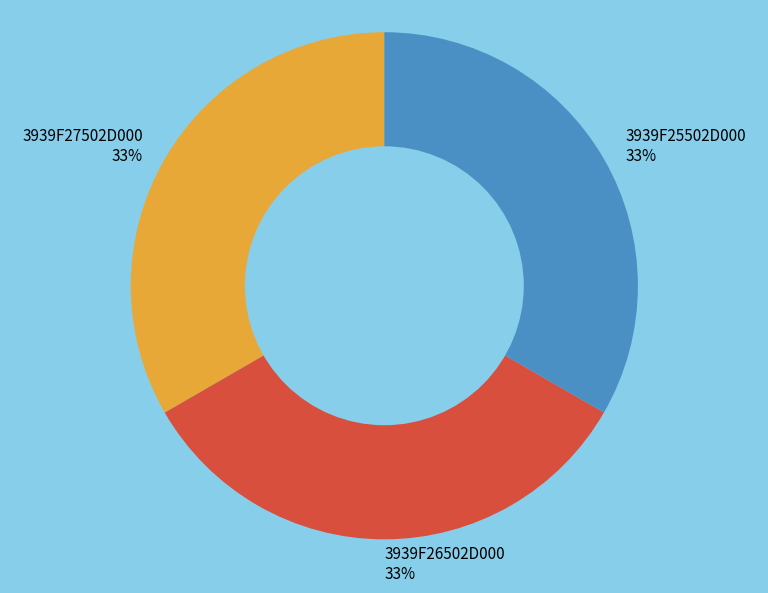

Do 3939F25502D000 33% and 3939F27502D000 33% together represent more than half of the pie?

Yes